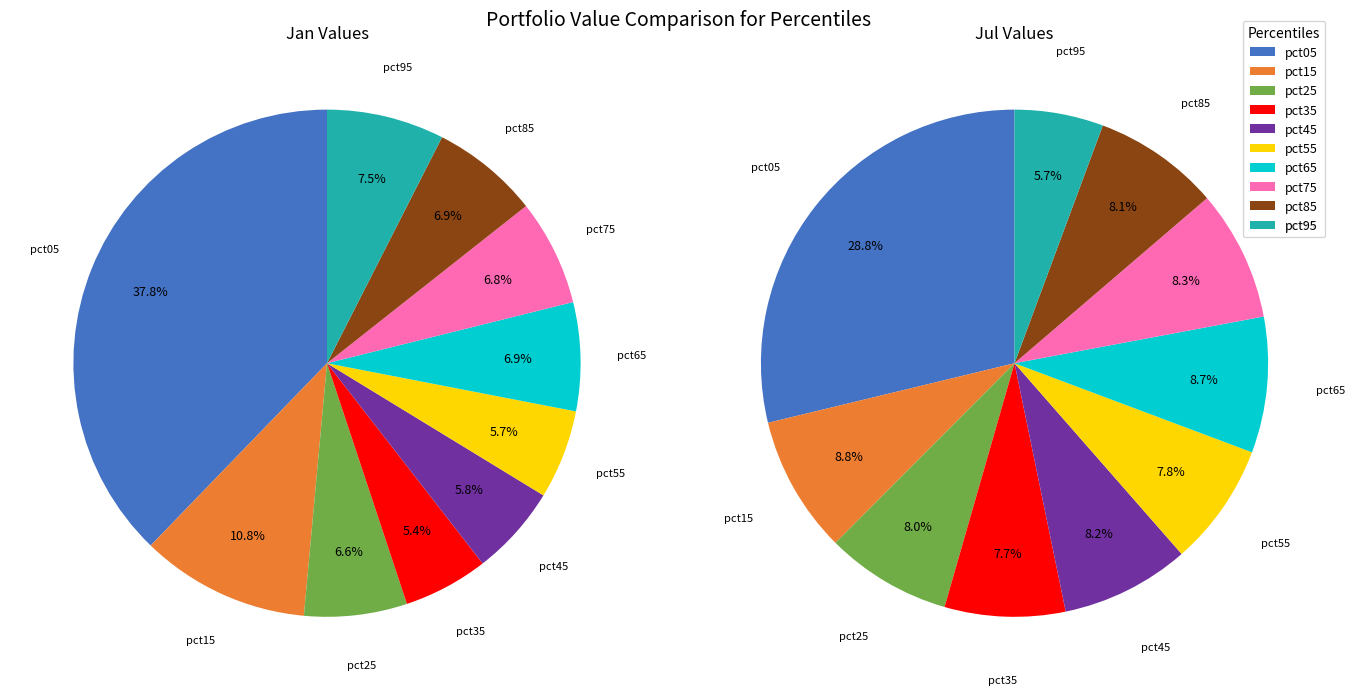

To the nearest percent, what percentage of the pie is pct75?

7%